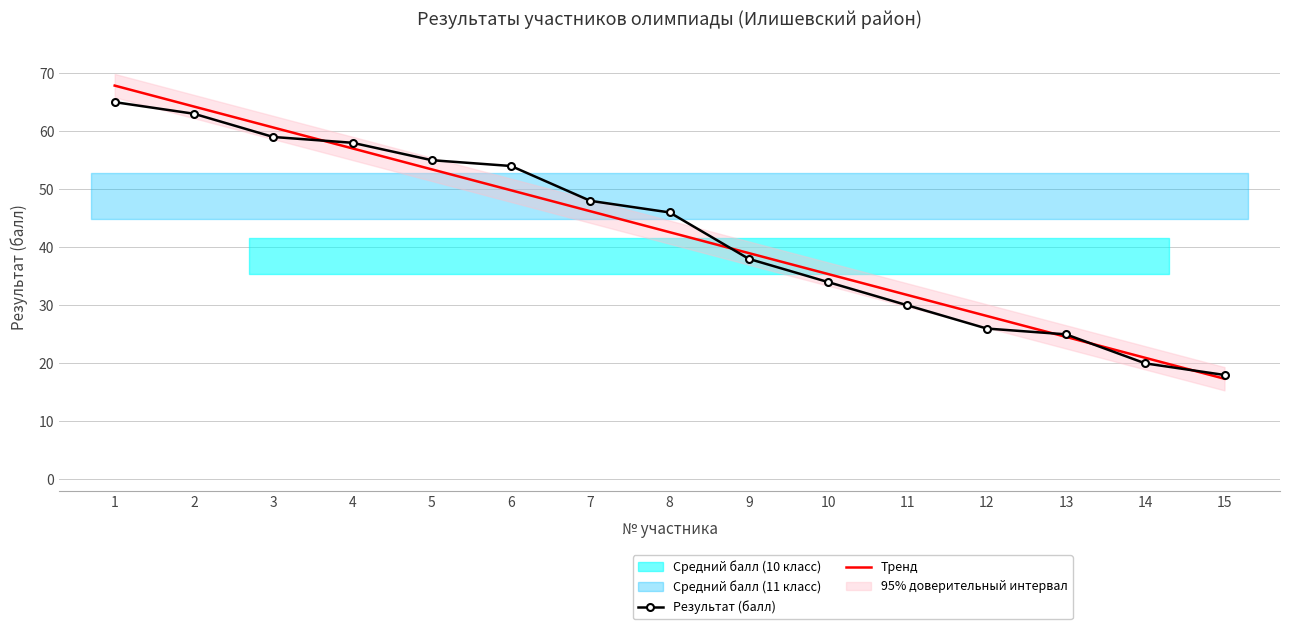

What is the value of the 4th point from the left?

58